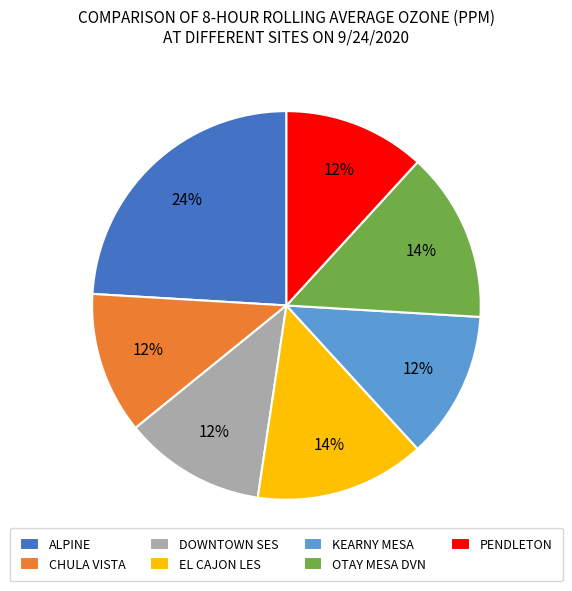

To the nearest percent, what portion does PENDLETON represent?

12%